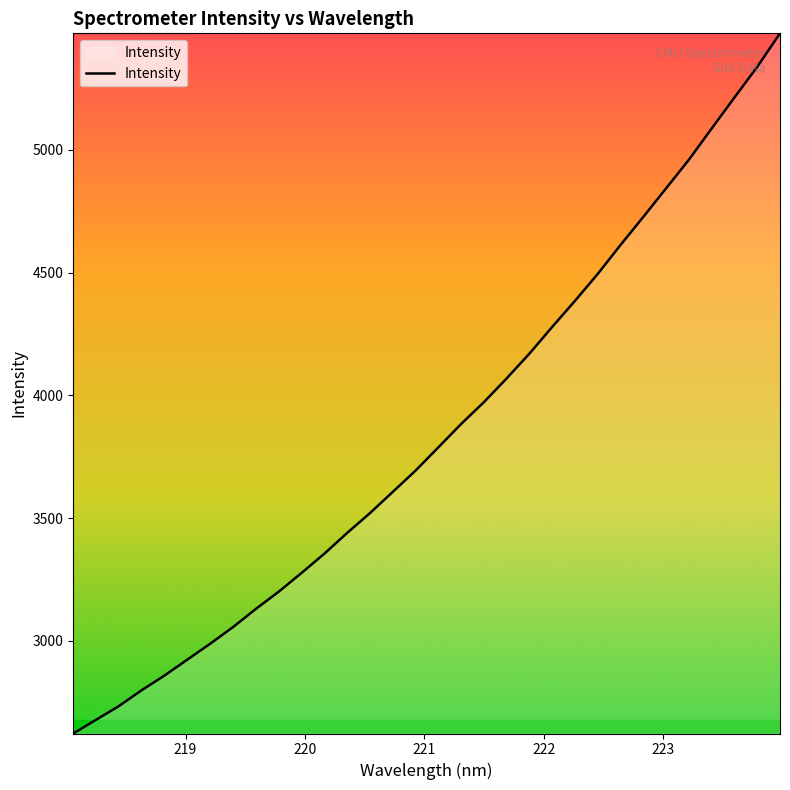

What is the average value?

3849.4